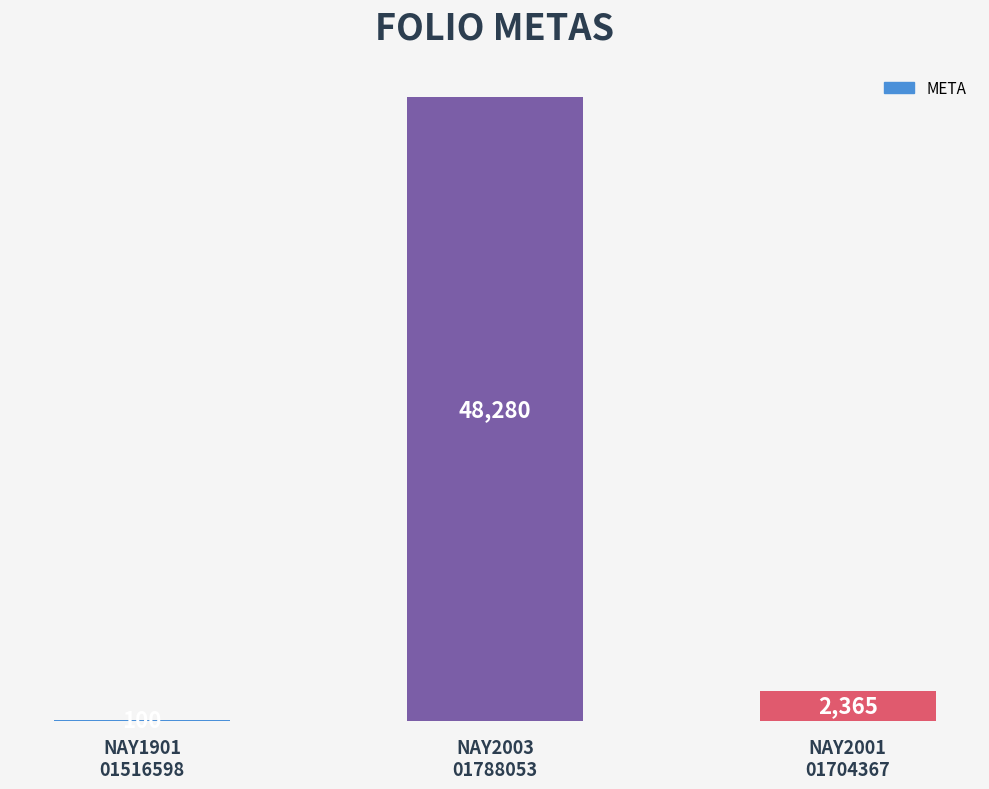

What is the change in value from NAY1901
01516598 to NAY2001
01704367?

+2265